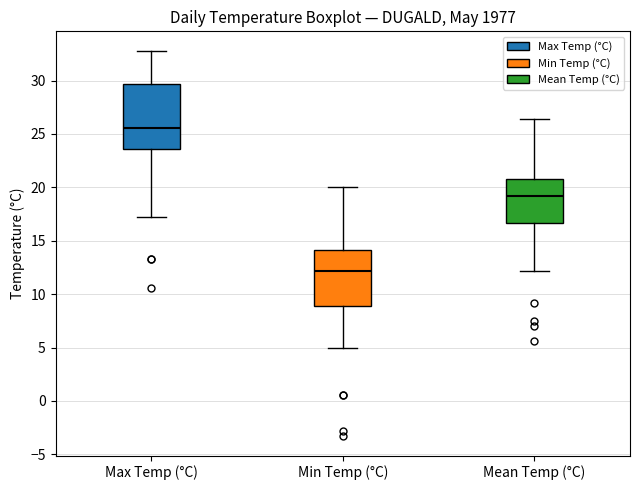

Reading left to right, read every box against the y-axis: the position of its median line, the range the box covers, and the ends of its whiskers. The values are not printed on the chart, so give them approximately, as read against the axis.

Max Temp (°C): median 25.5, box 23.5 to 29.5, whiskers 17.0 to 33.0
Min Temp (°C): median 12.0, box 9.0 to 14.0, whiskers 5.0 to 20.0
Mean Temp (°C): median 19.0, box 16.5 to 21.0, whiskers 12.0 to 26.5